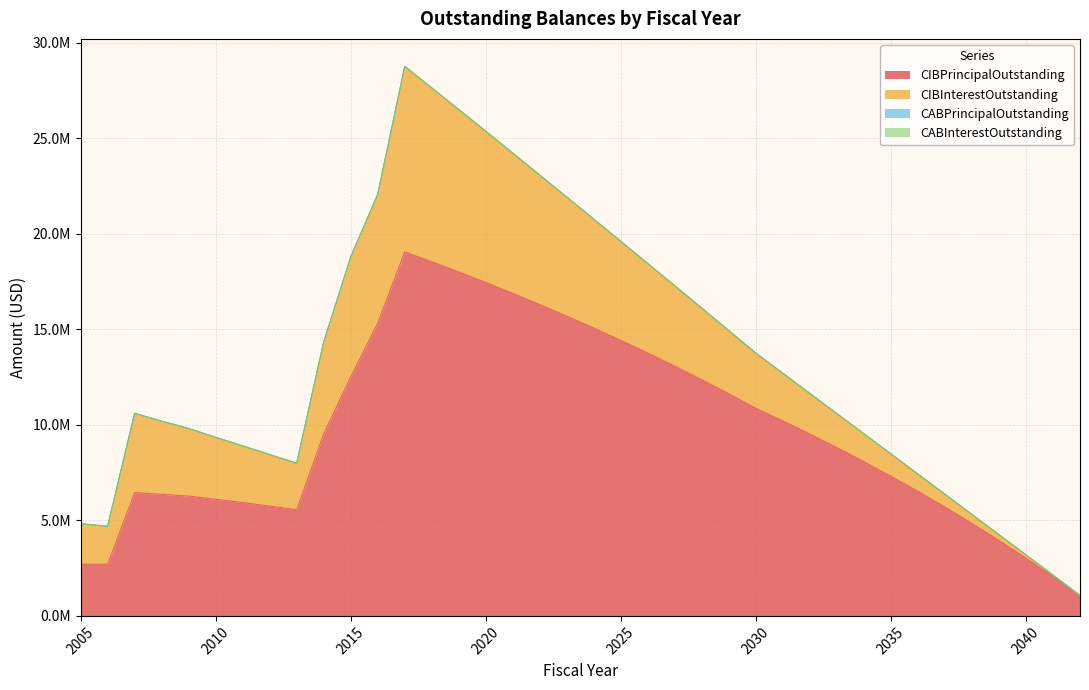

What is the difference between the maximum and minimum values in the CIBPrincipalOutstanding series?

17995000.0